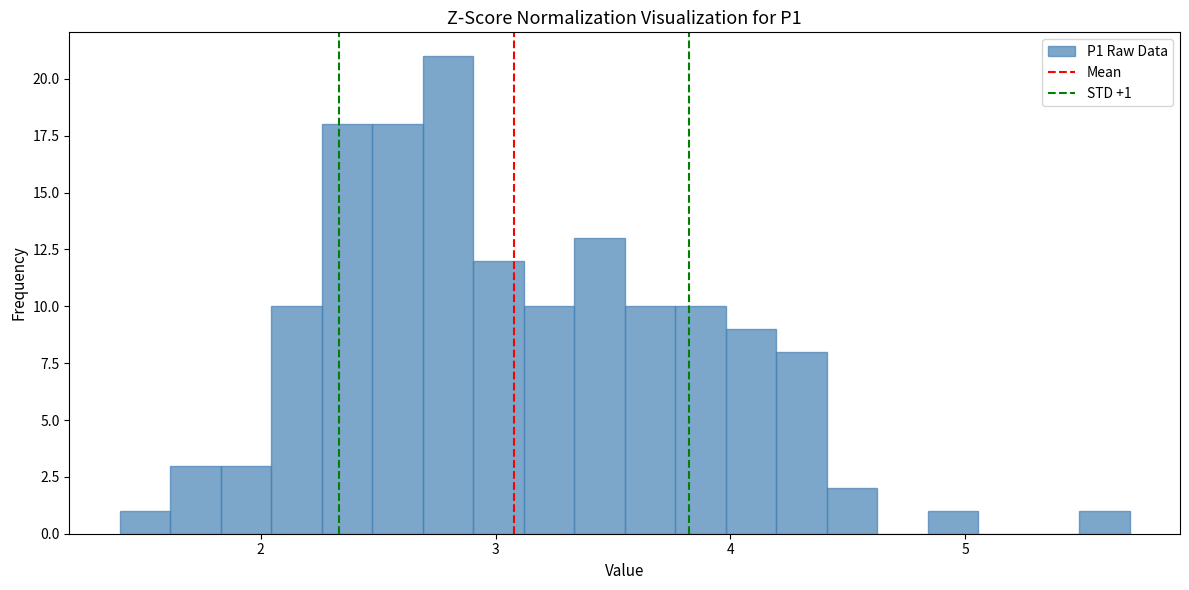

Read against the x-axis, roughly where is the centre of the tallest bar?

2.8